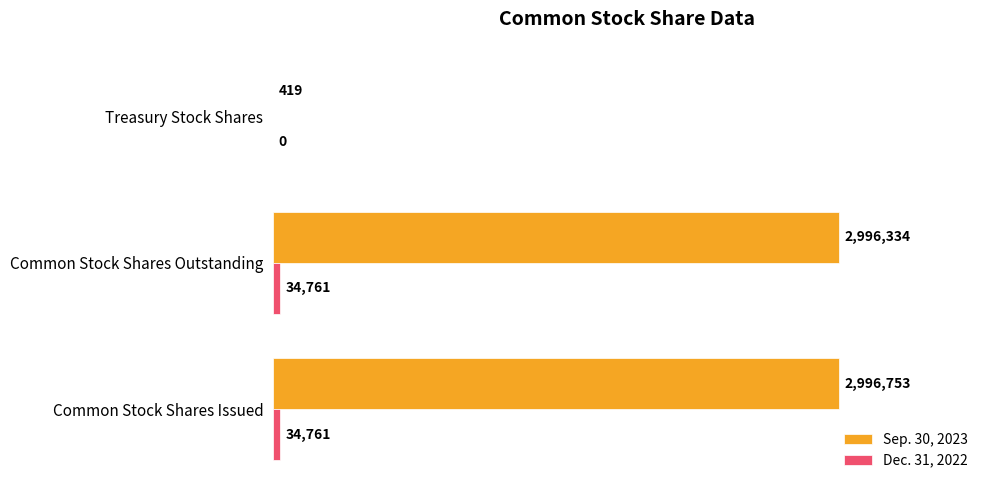

What is the sum of all Sep. 30, 2023 values?

5993506